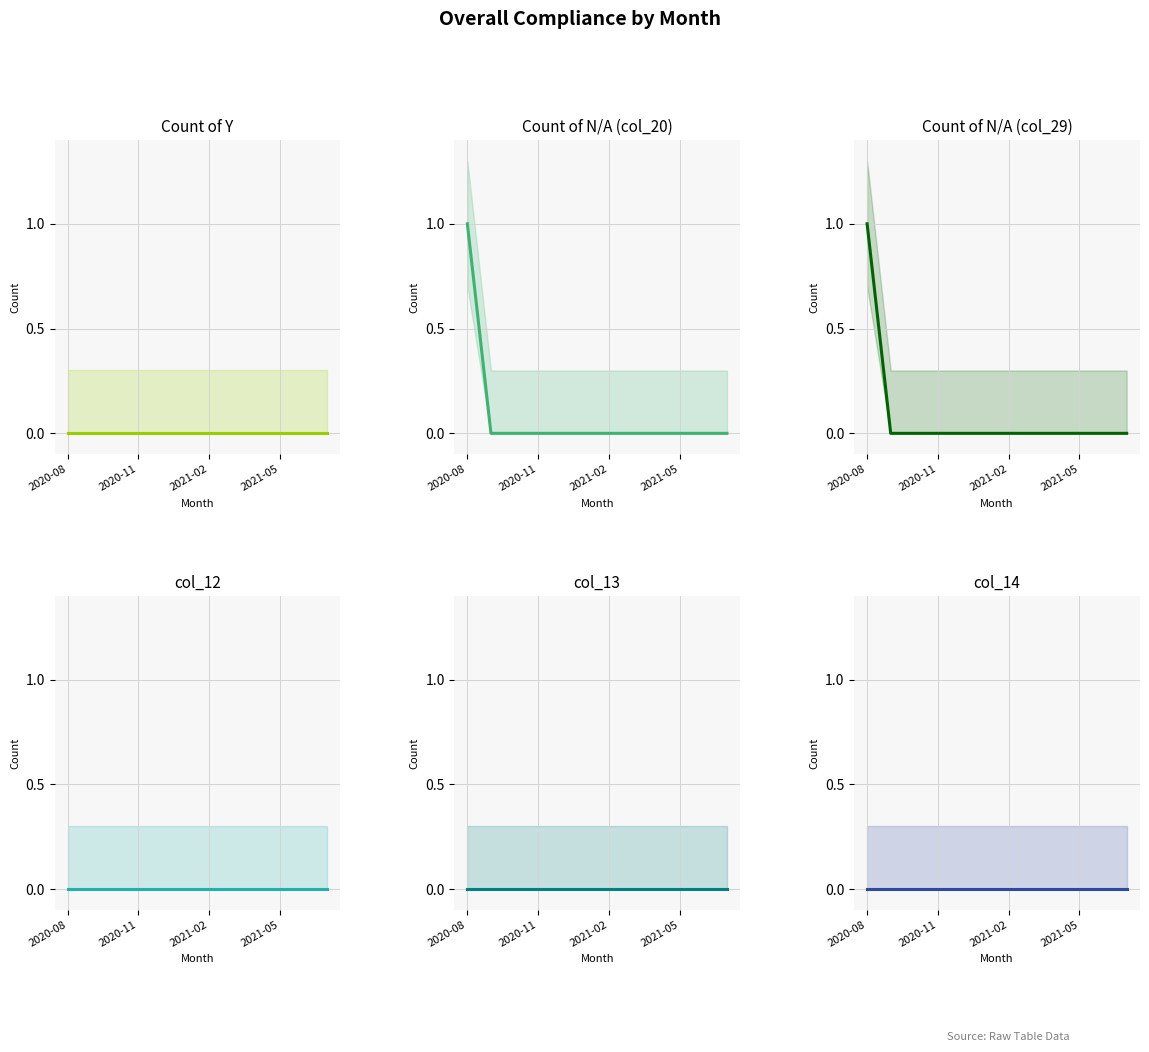

Is it true that col_14 equals 0 at 8?

True